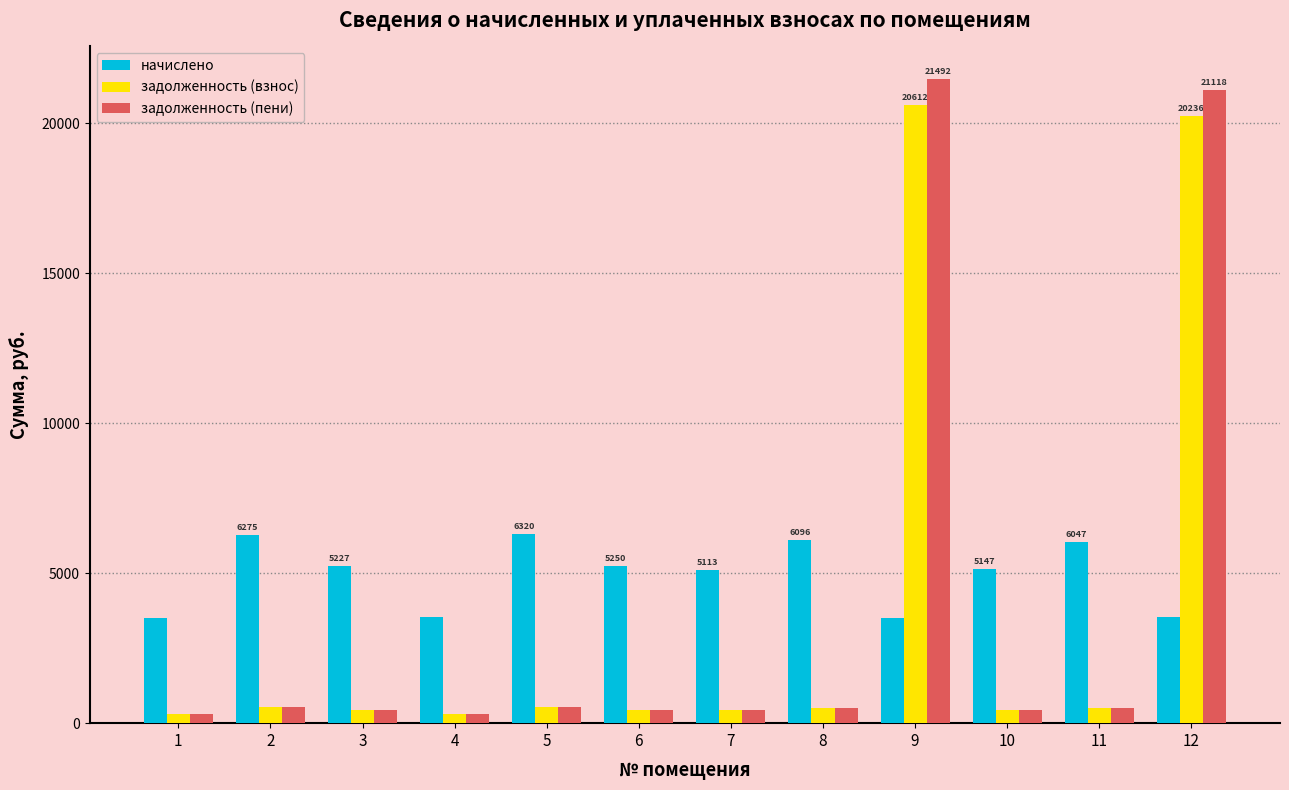

Which series changed the most between 1 and 3?

начислено